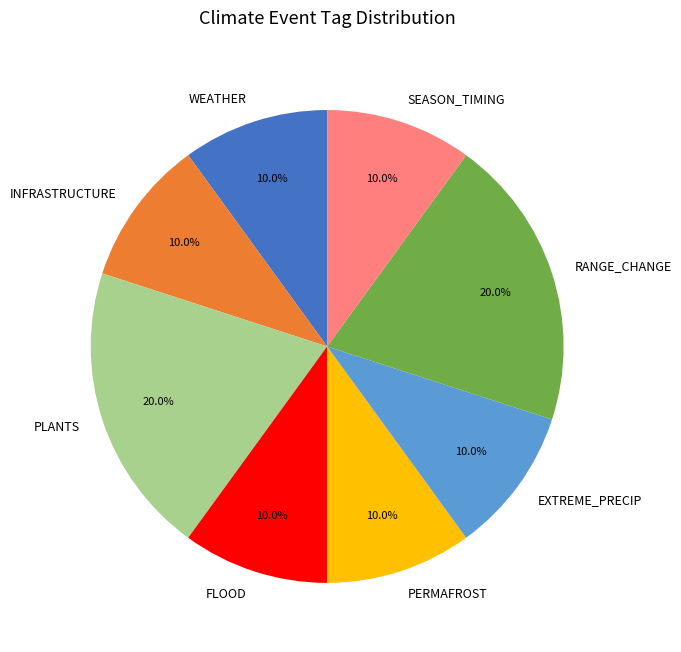

Combined, do FLOOD and INFRASTRUCTURE account for over 50%?

No